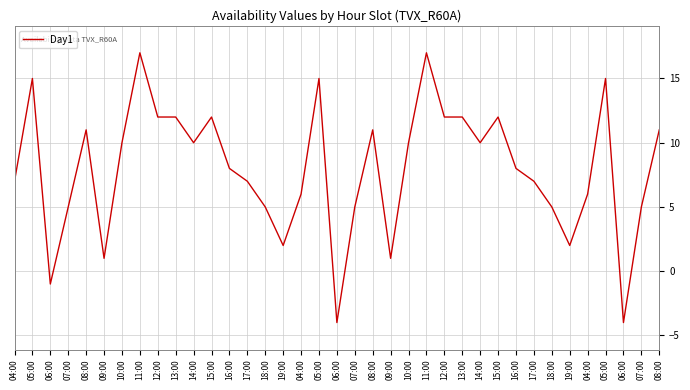

What is the label of the 12th point from the left?

15:00